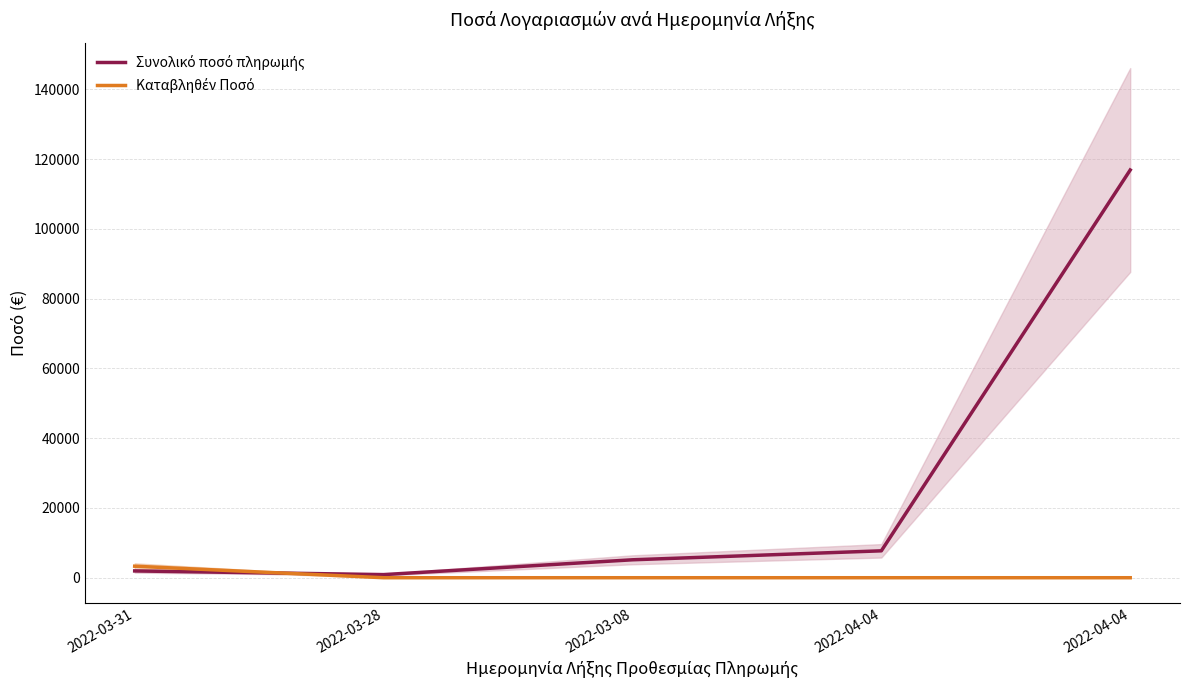

What is the difference between the second highest and minimum values in the Συνολικό ποσό πληρωμής series?

6819.5